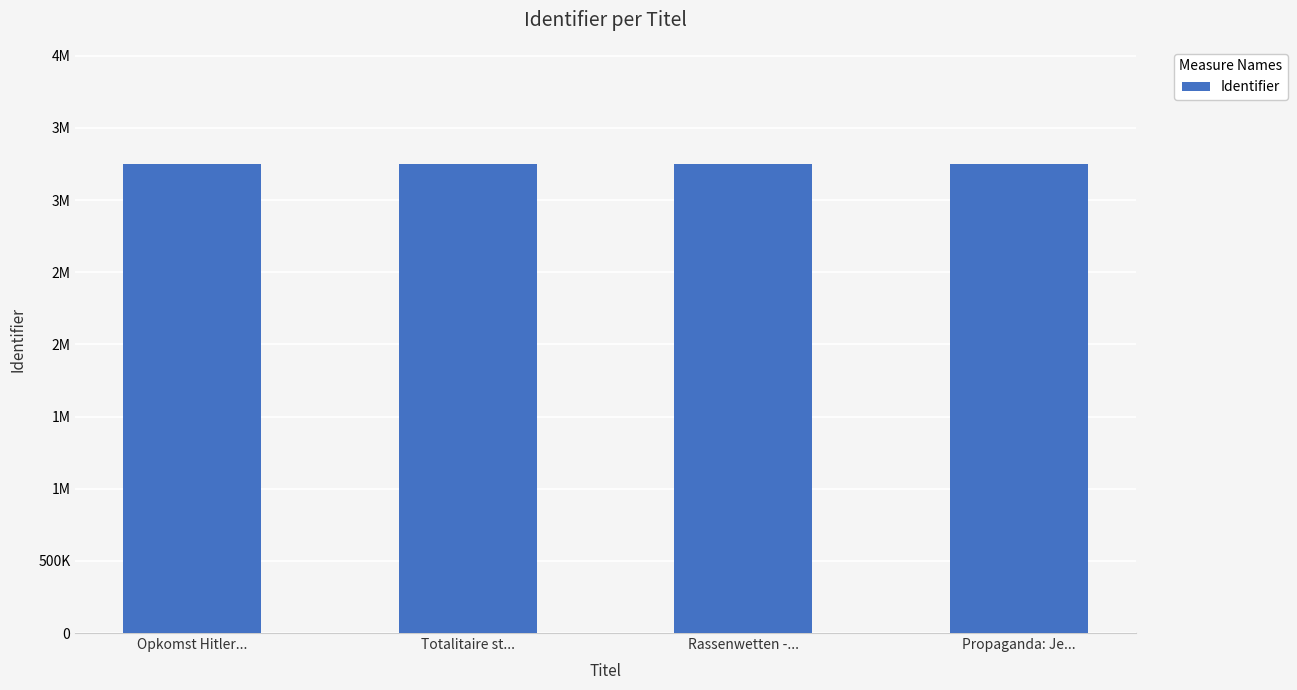

What value does the data have at Rassenwetten -..., to the nearest 5?

3249010